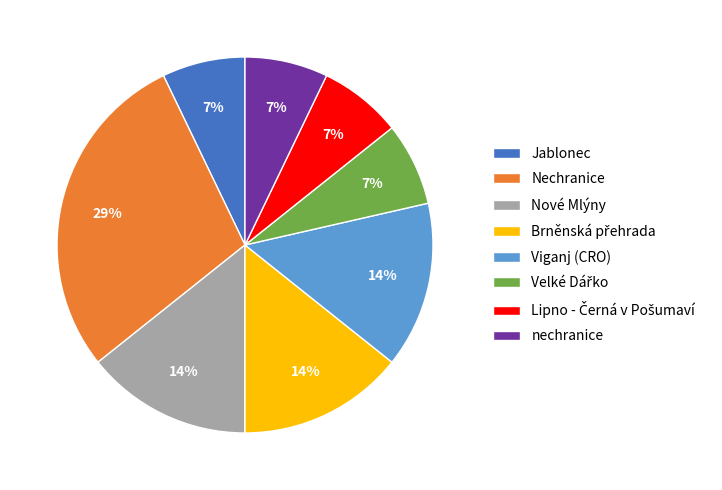

The Jablonec slice represents 1% of the pie. True or false?

False